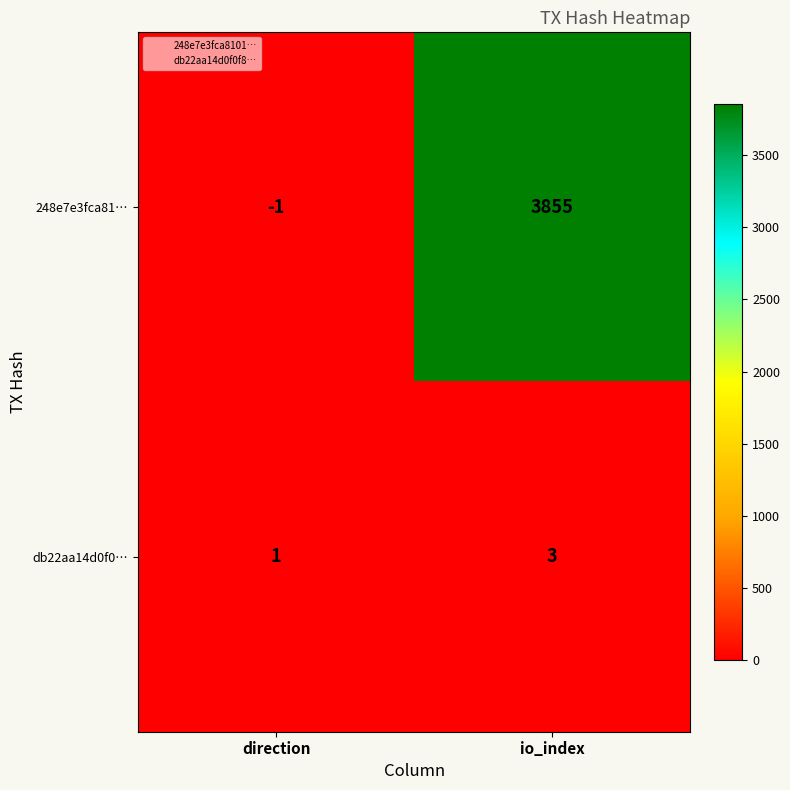

At which category is the sum across all series the highest?

io_index